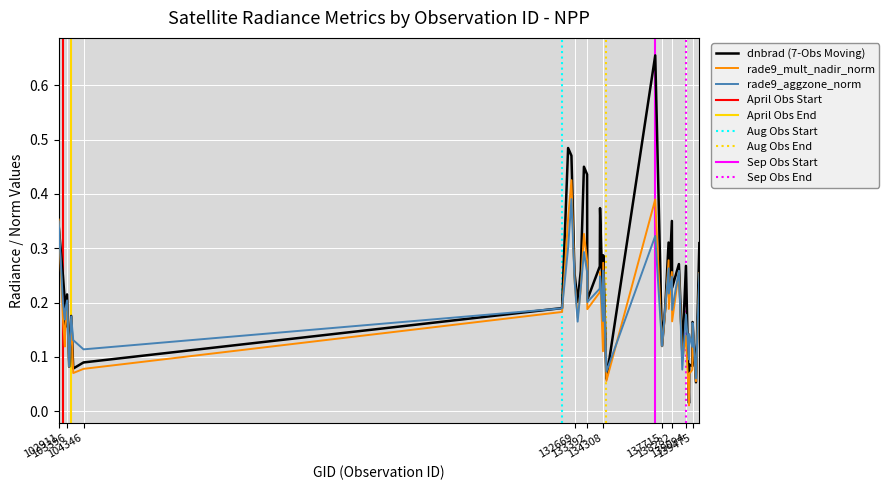

What is the average value of the rade9_aggzone_norm series?

0.2